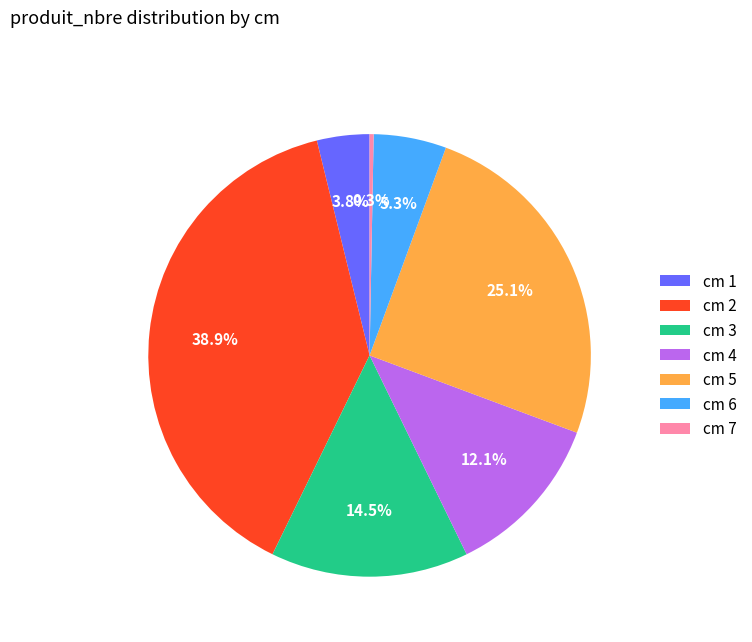

Count the number of slices in the pie.

7